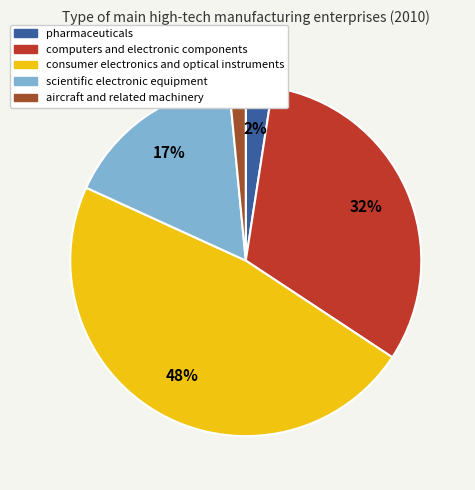

Is it true that computers and electronic components is 42% of the pie?

False